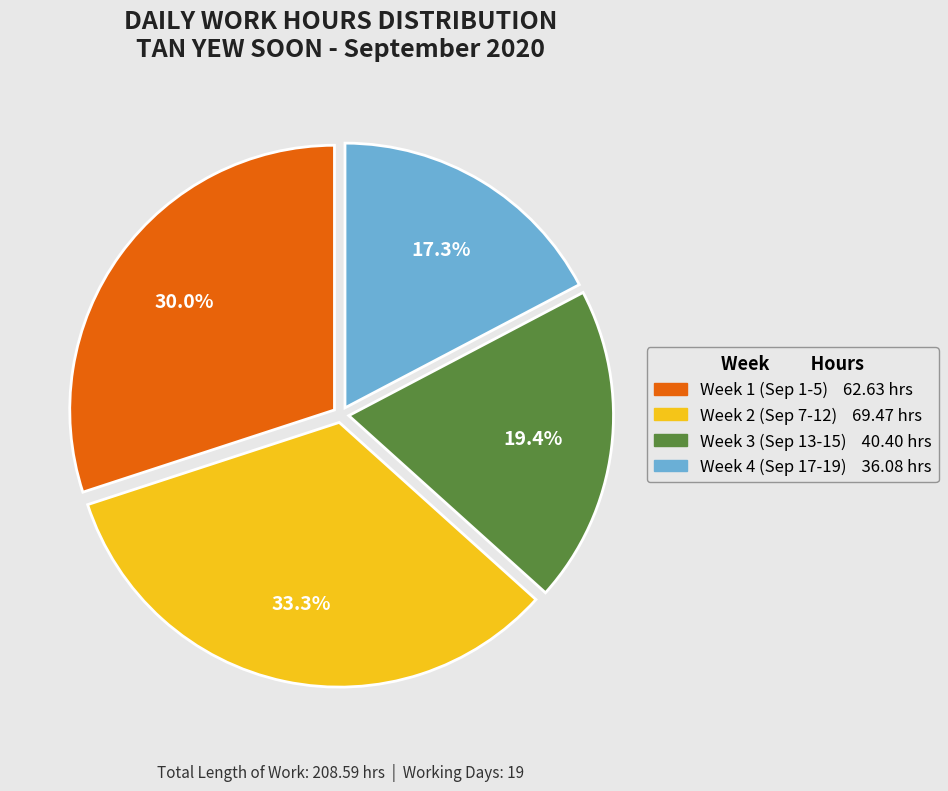

Is there a majority slice in this chart?

No